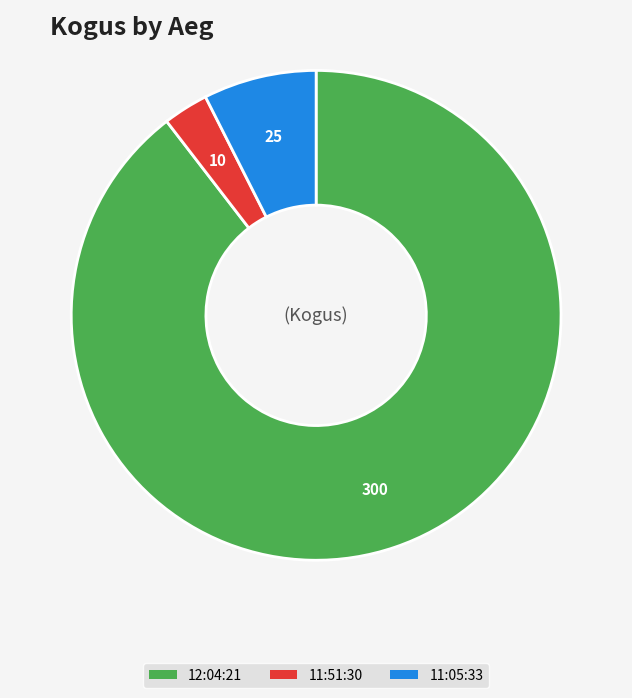

Count the number of slices in the pie.

3